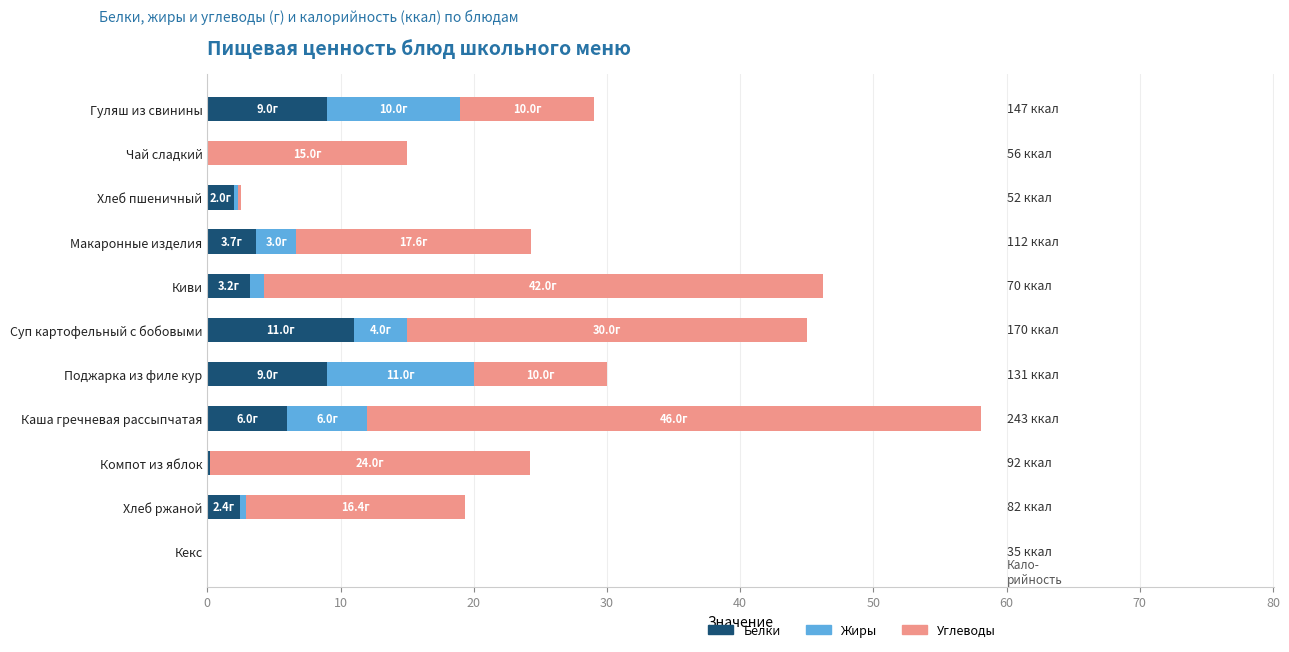

True or false: Белки has a value of 9.0 at Гуляш из свинины.

True